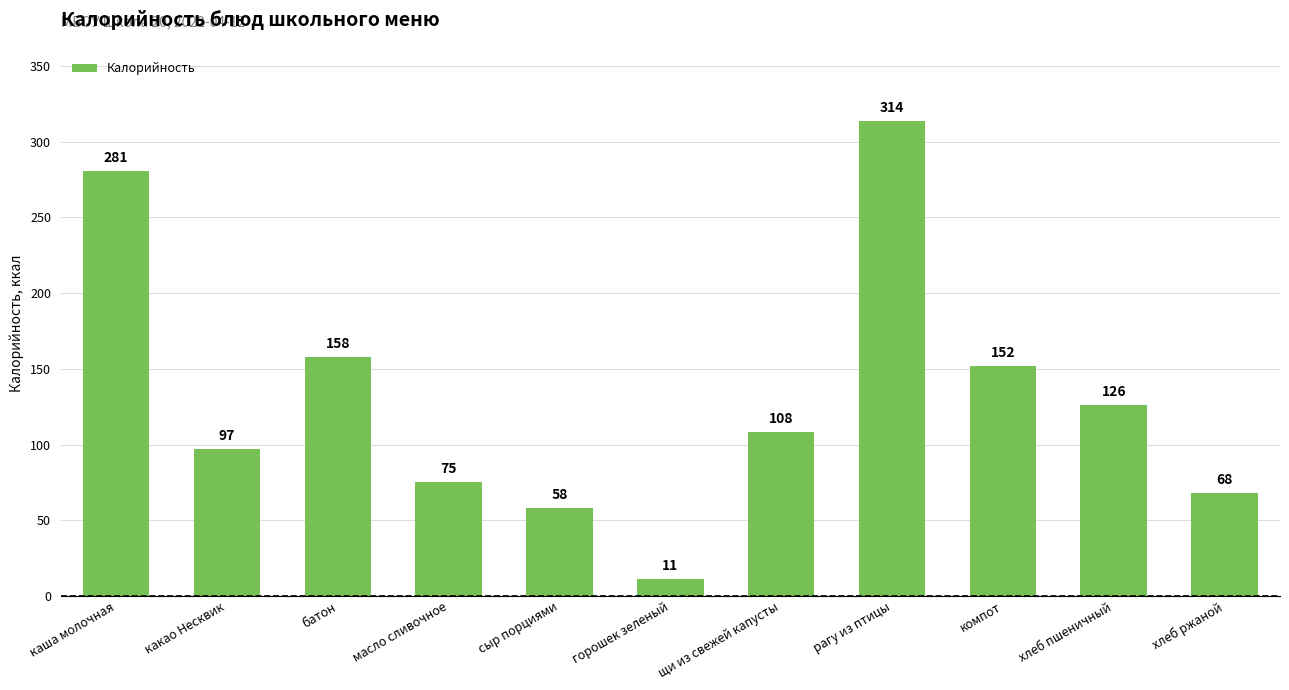

Approximately how many times larger is the value at компот compared to хлеб ржаной?

2.2